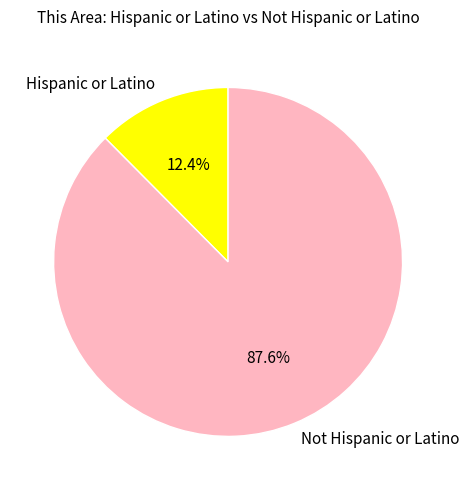

Rank the categories by value from highest to lowest.

Not Hispanic or Latino, Hispanic or Latino